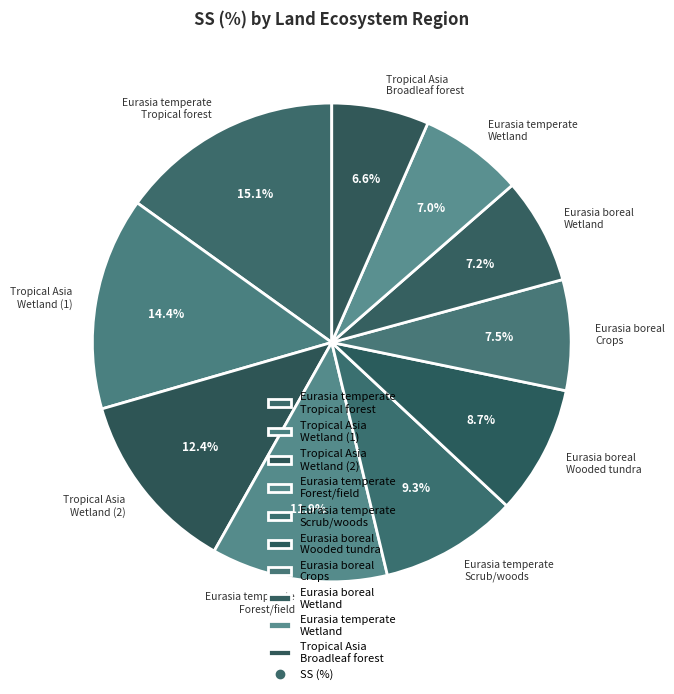

Which category has the biggest portion of the pie?

Eurasia temperate Tropical forest